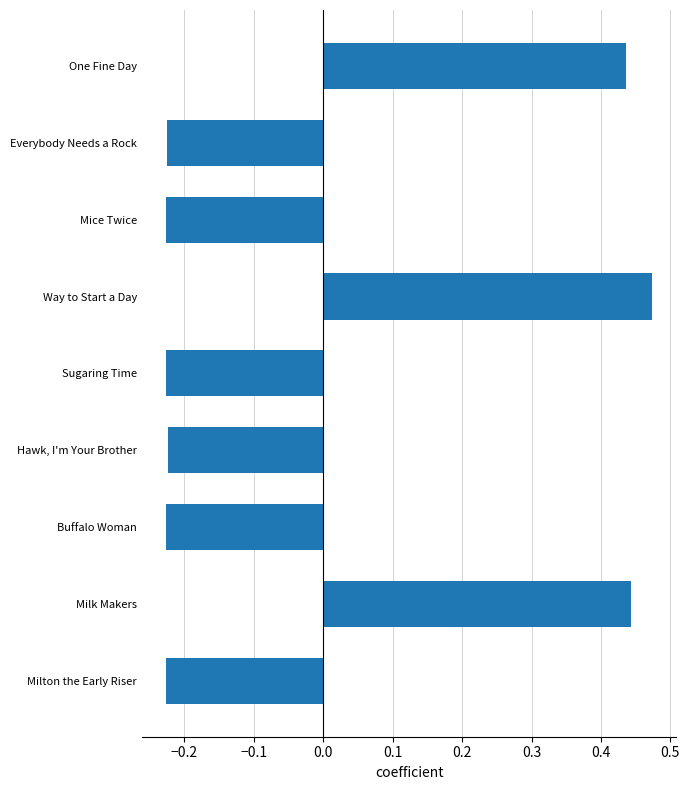

How many data points are less than 0?

6